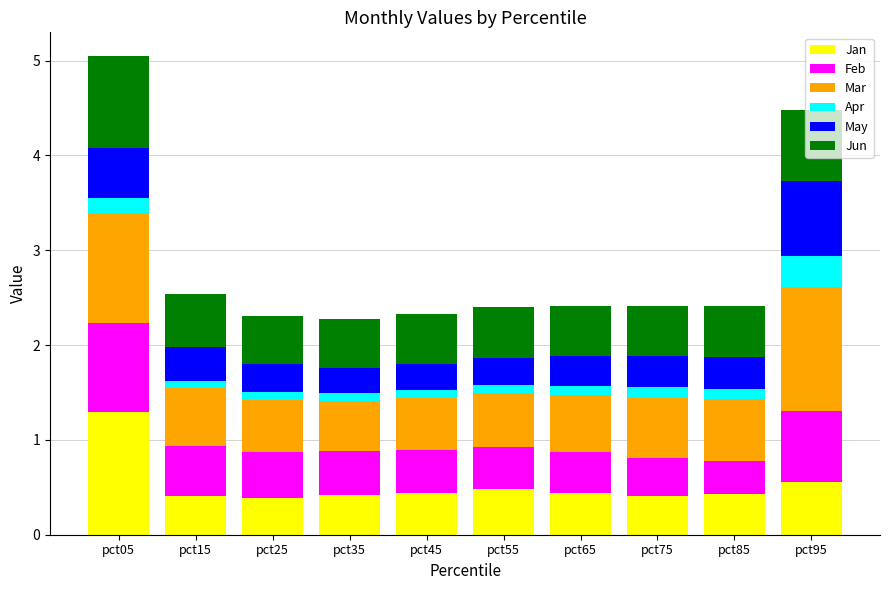

At which label does Jan reach its peak?

pct05